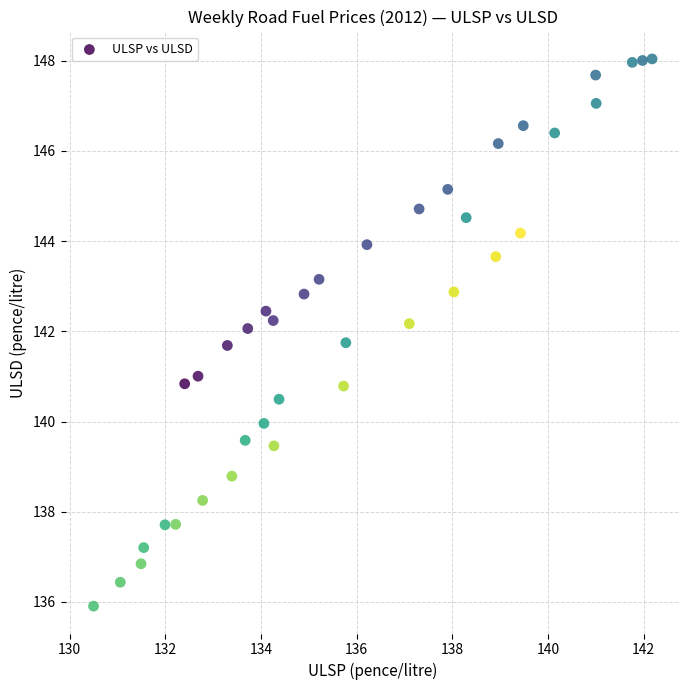

What is the range of Y values (max minus min)?

12.1